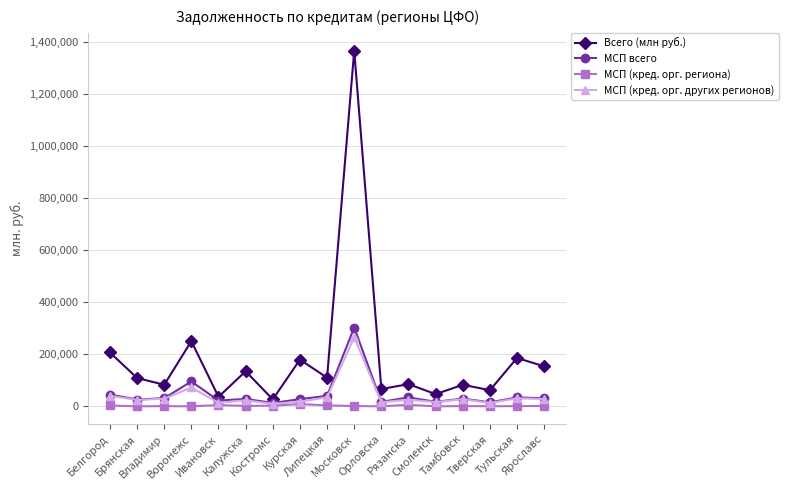

What is the value of the МСП всего point at the 5th from the left?

22146